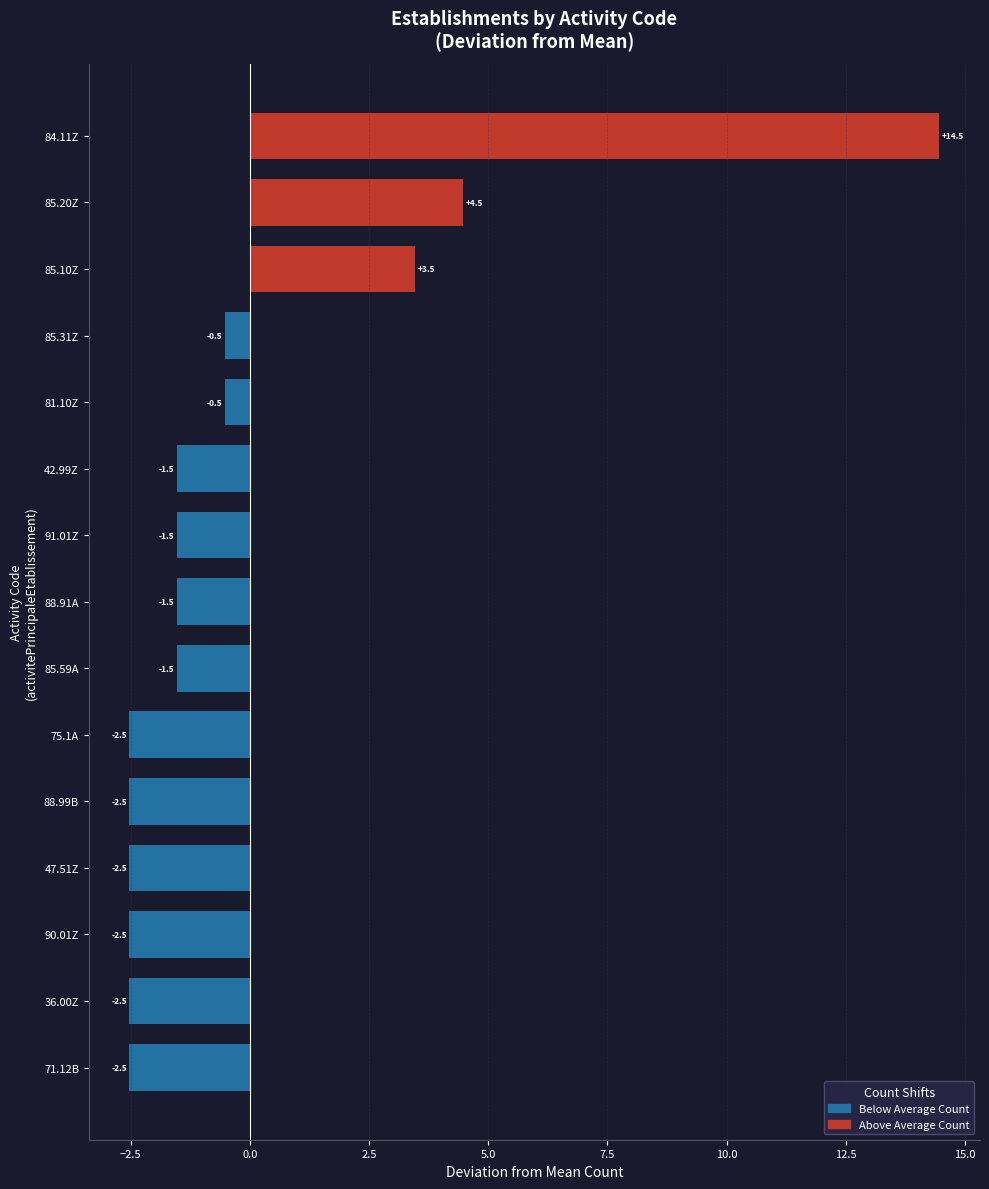

How many values in Above Average Count are above zero?

3